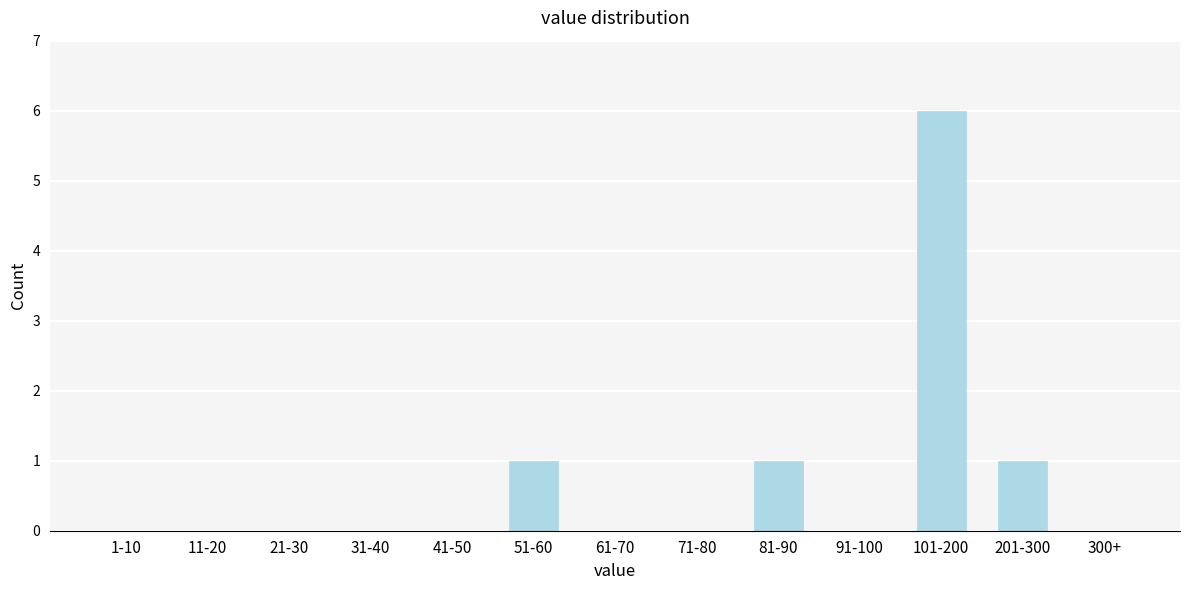

Reading right to left, what are all the values shown in this chart?

300+=0	201-300=1	101-200=6	91-100=0	81-90=1	71-80=0	61-70=0	51-60=1	41-50=0	31-40=0	21-30=0	11-20=0	1-10=0